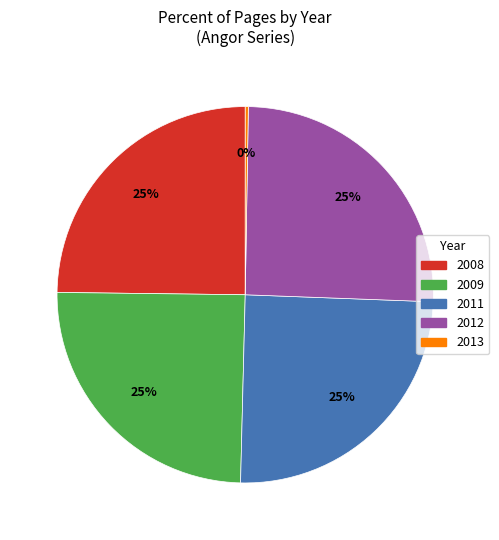

Approximately how many times larger is the value at 2012 compared to 2011?

1.0